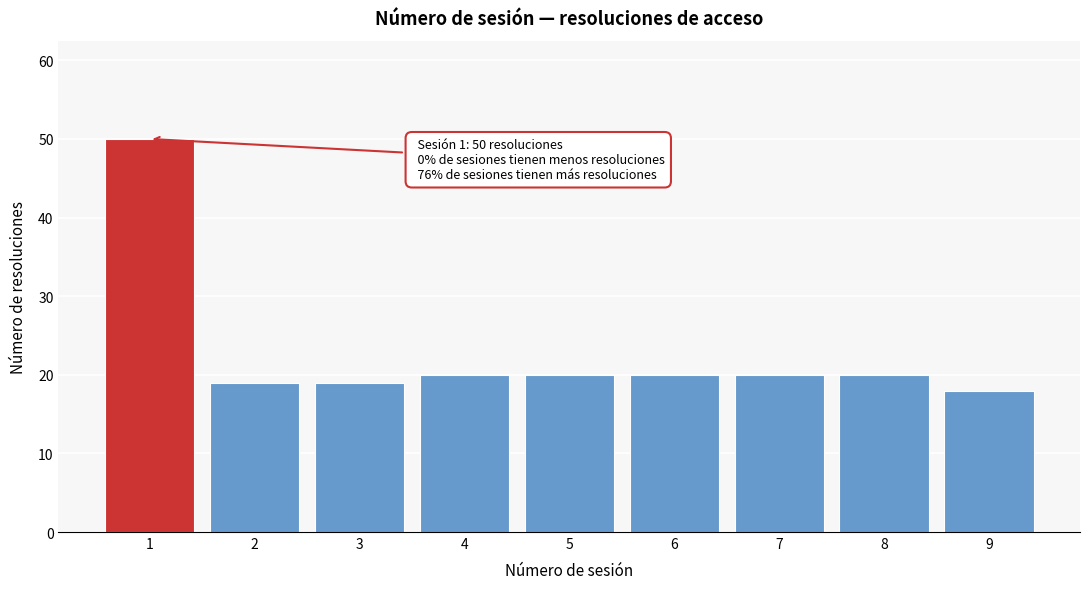

Reading left to right, what are all the values shown in this chart?

50	19	19	20	20	20	20	20	18